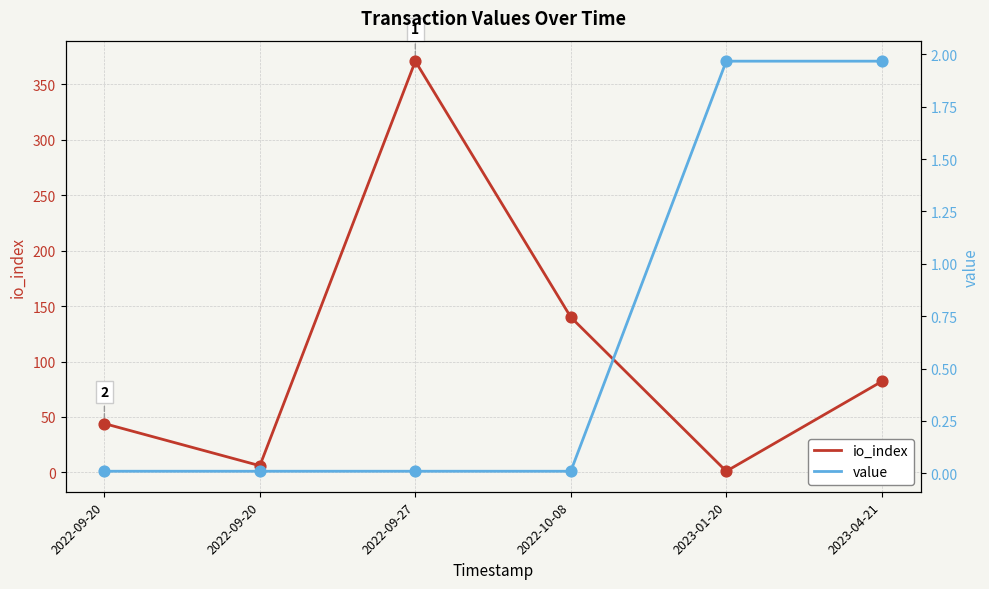

At how many categories does at least one series exceed 73?

3